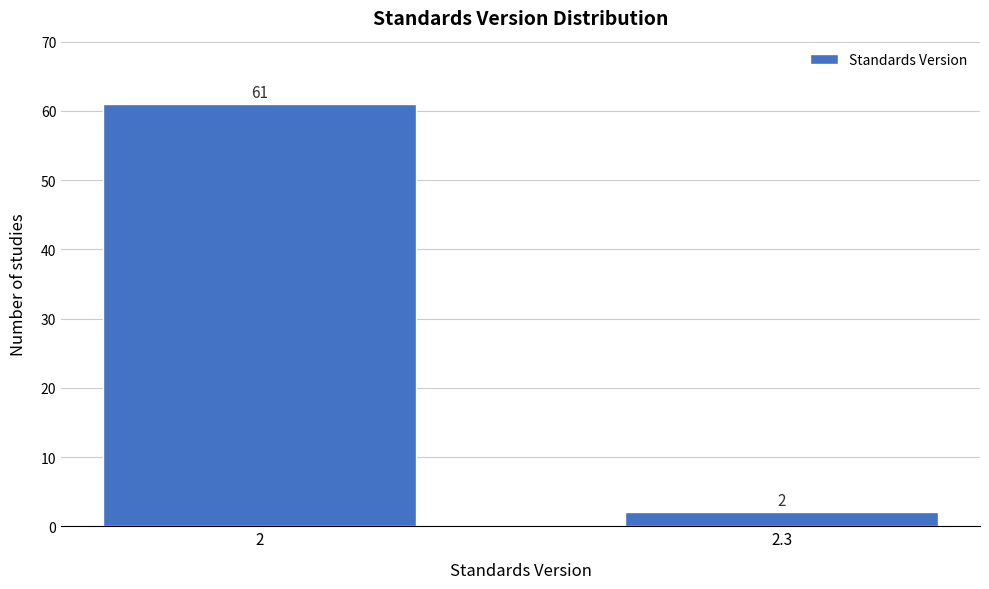

Reading right to left, what are all the values shown in this chart?

2	61